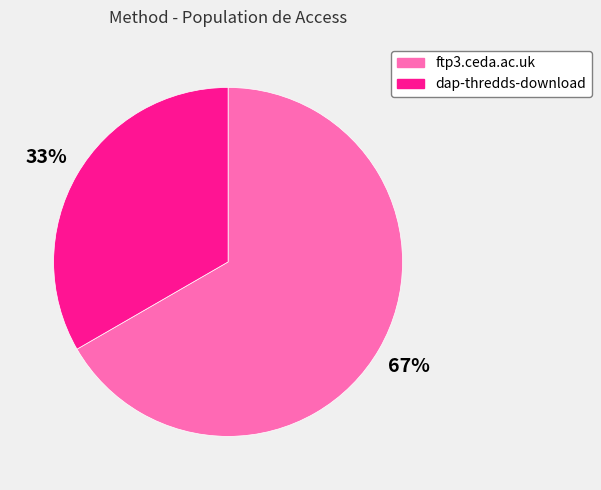

Which slice is the largest?

ftp3.ceda.ac.uk